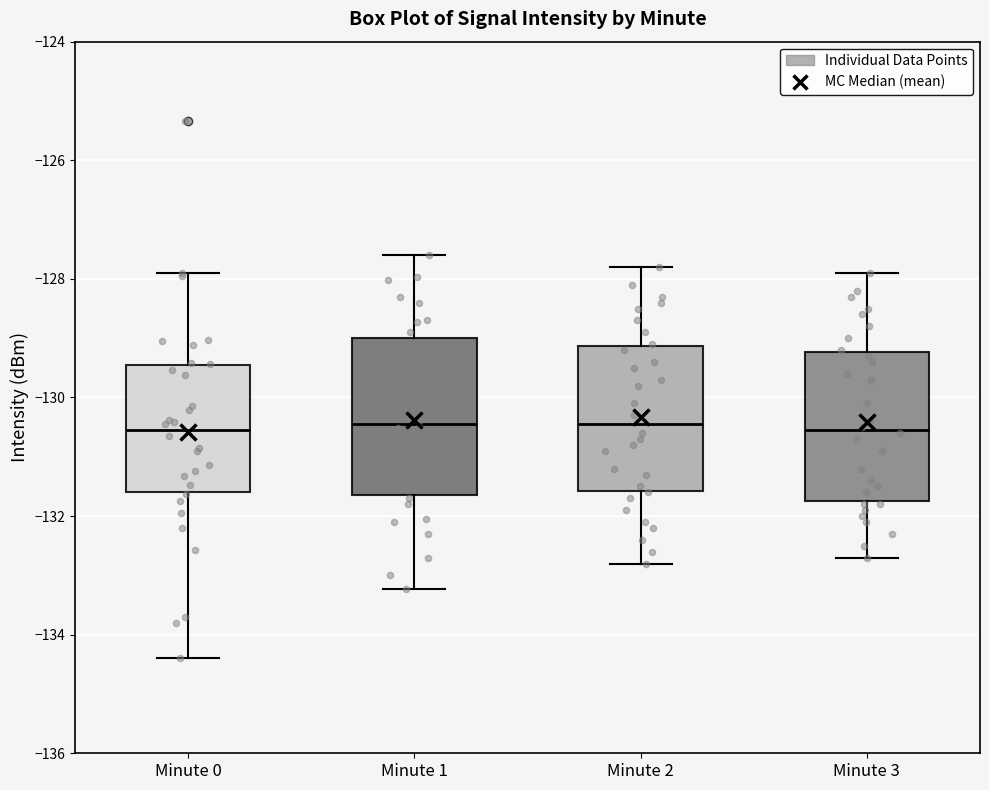

Reading left to right, read every box against the y-axis: the position of its median line, the range the box covers, and the ends of its whiskers. The values are not printed on the chart, so give them approximately, as read against the axis.

Minute 0: median -130.6, box -131.6 to -129.4, whiskers -134.4 to -127.8
Minute 1: median -130.4, box -131.6 to -129.0, whiskers -133.2 to -127.6
Minute 2: median -130.4, box -131.6 to -129.2, whiskers -132.8 to -127.8
Minute 3: median -130.6, box -131.8 to -129.2, whiskers -132.6 to -127.8